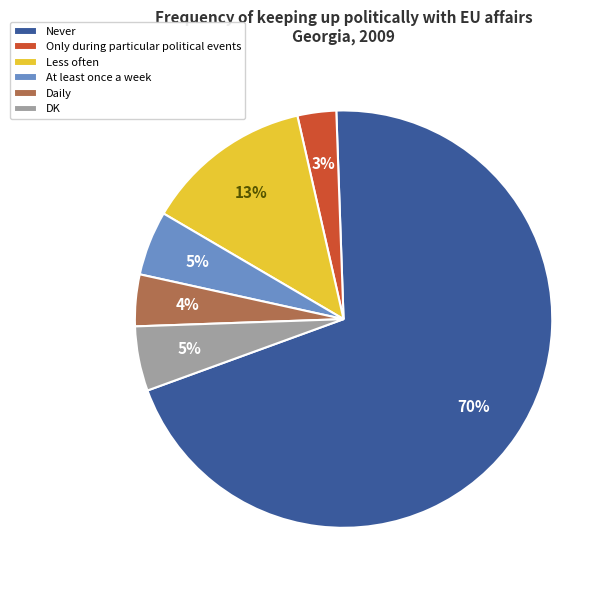

How many slices are in this pie chart?

6